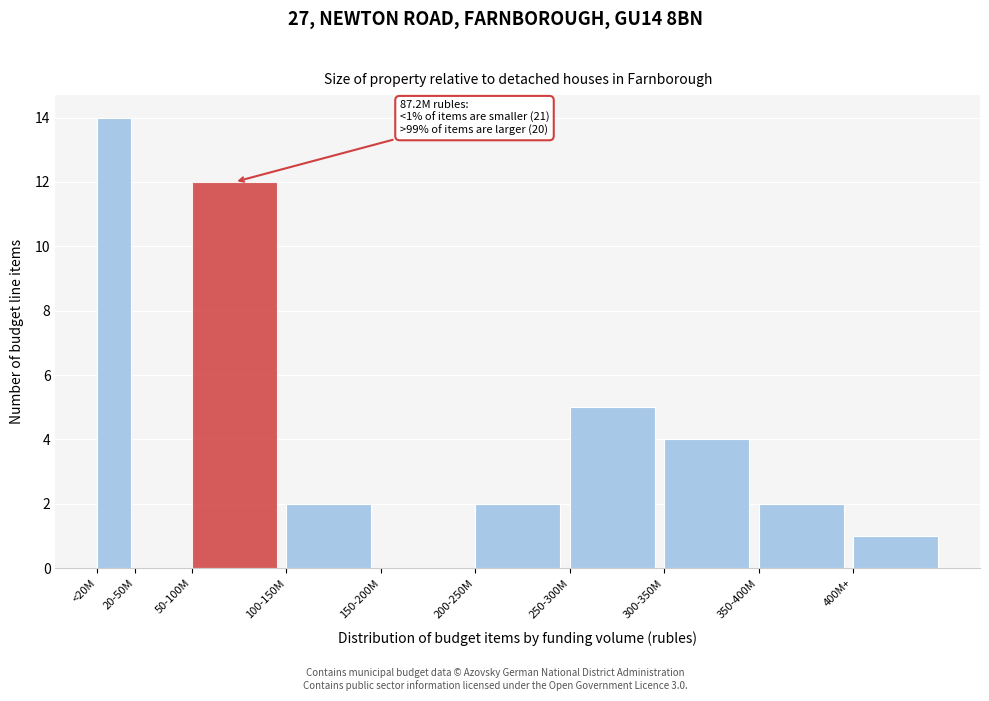

Reading left to right, list all the values displayed in this chart.

<20M=14	20-50M=0	50-100M=12	100-150M=2	150-200M=0	200-250M=2	250-300M=5	300-350M=4	350-400M=2	400M+=1